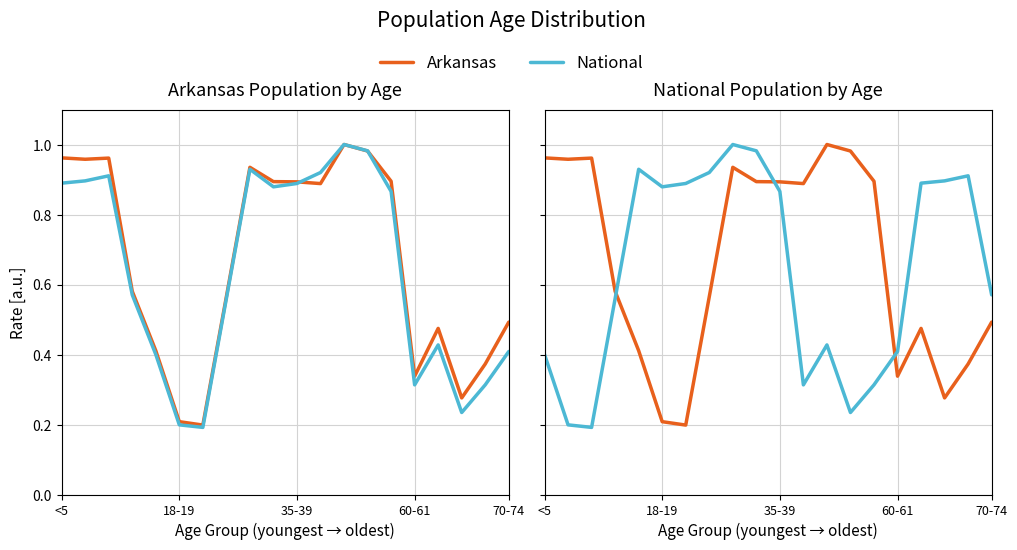

Is the value of Arkansas at 11 greater than the value of National (shifted) at 12?

Yes